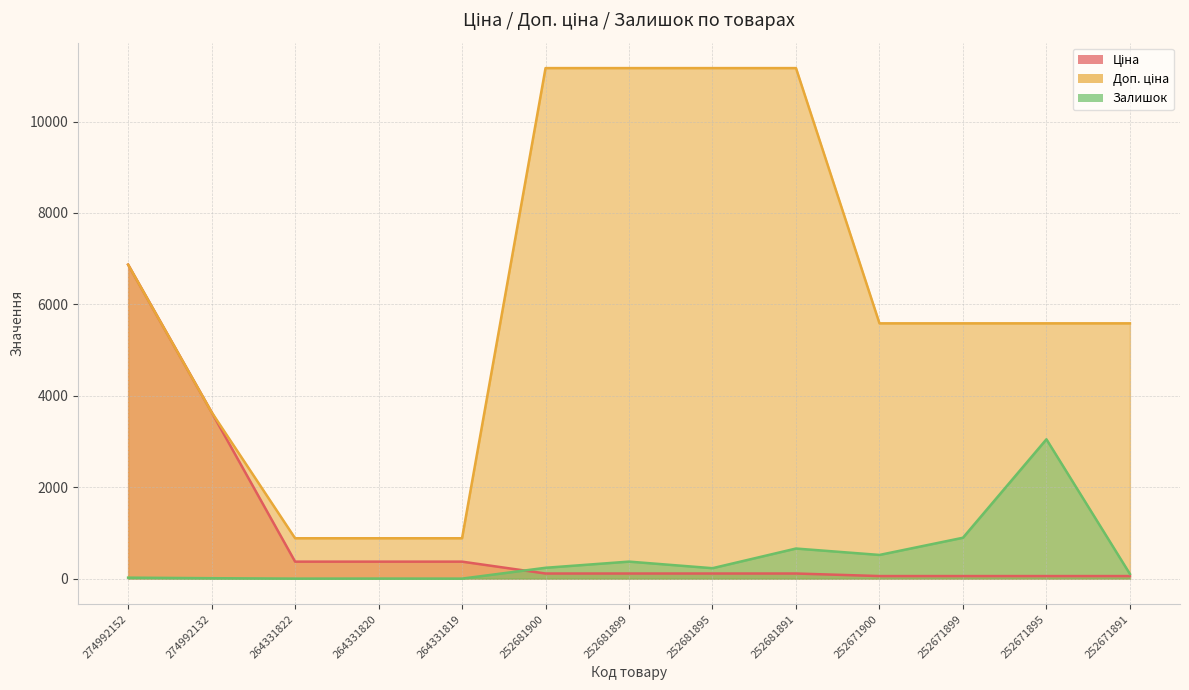

At which label does Ціна reach its minimum?

252671900